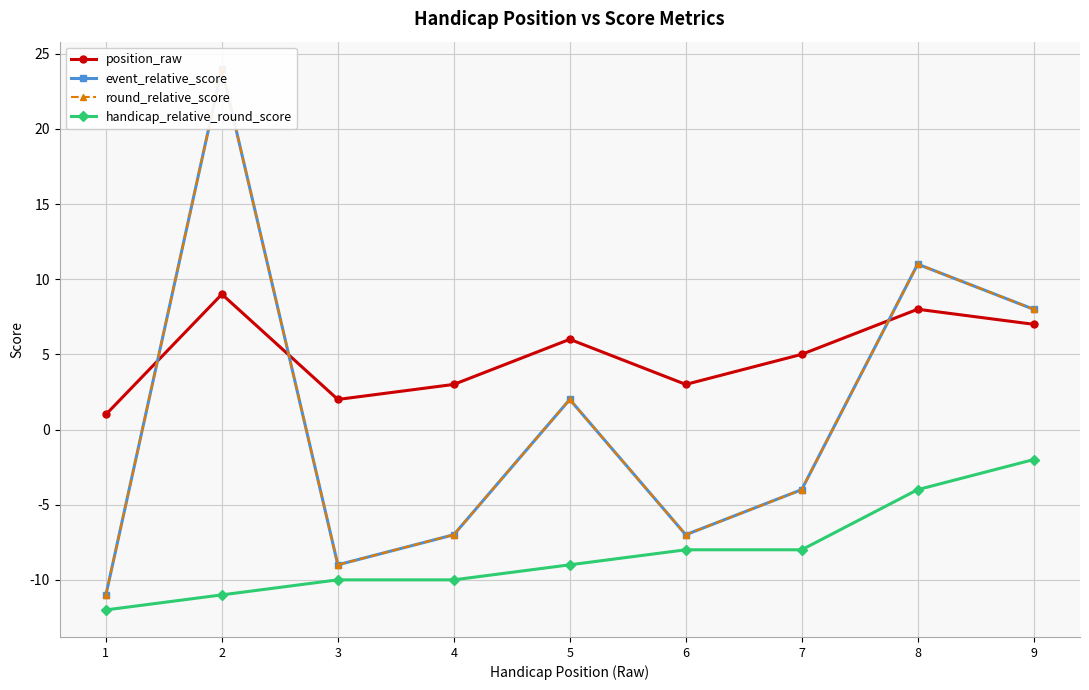

At which category does position_raw reach its first local peak?

2